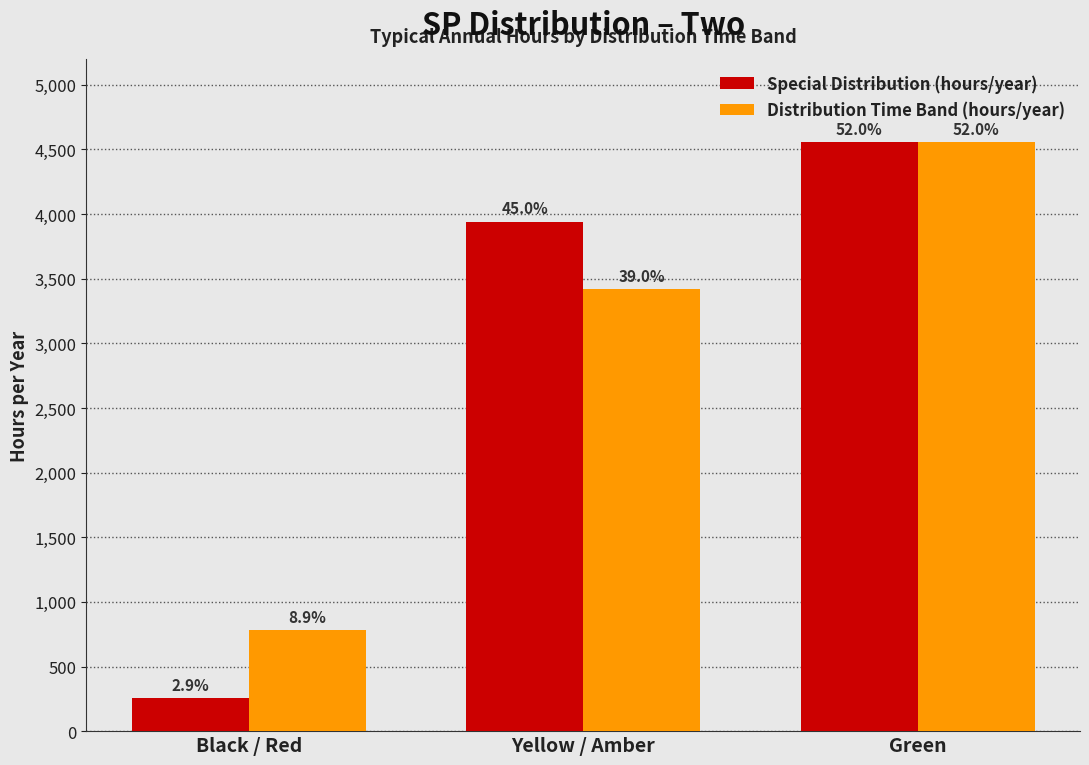

What are all the series names shown in the legend?

Special Distribution (hours/year), Distribution Time Band (hours/year)